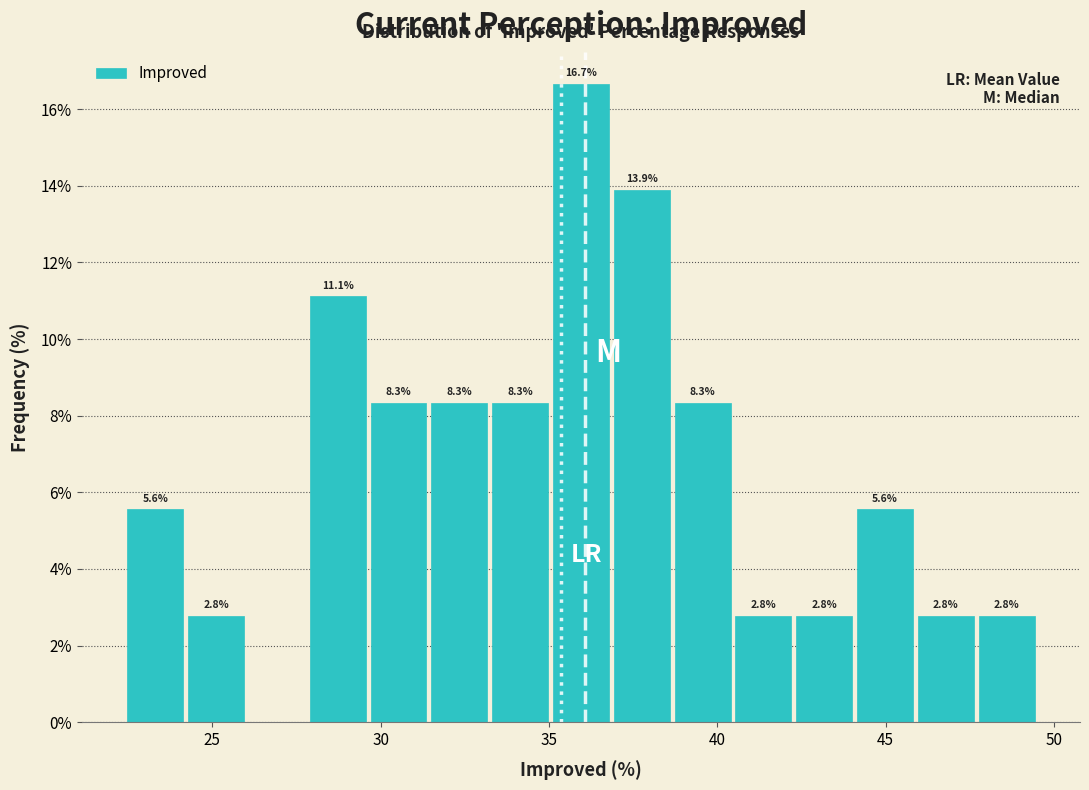

Read against the x-axis, roughly where is the centre of the tallest bar?

36.0